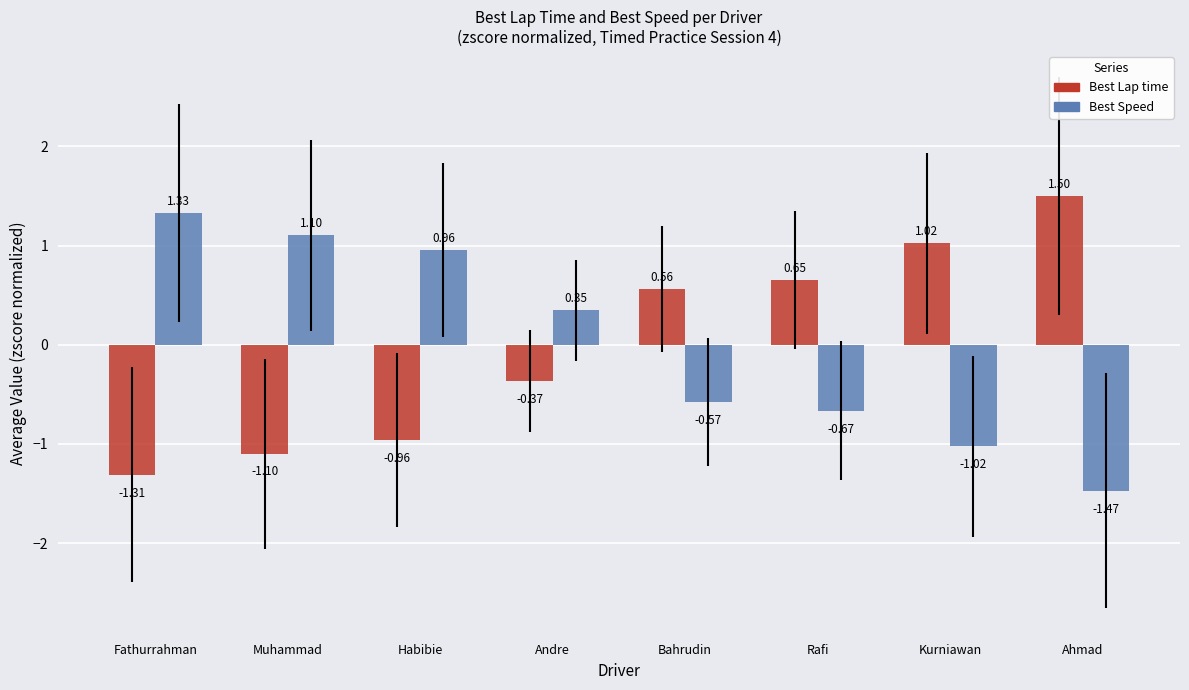

How many negative values does the Best Speed series have?

4